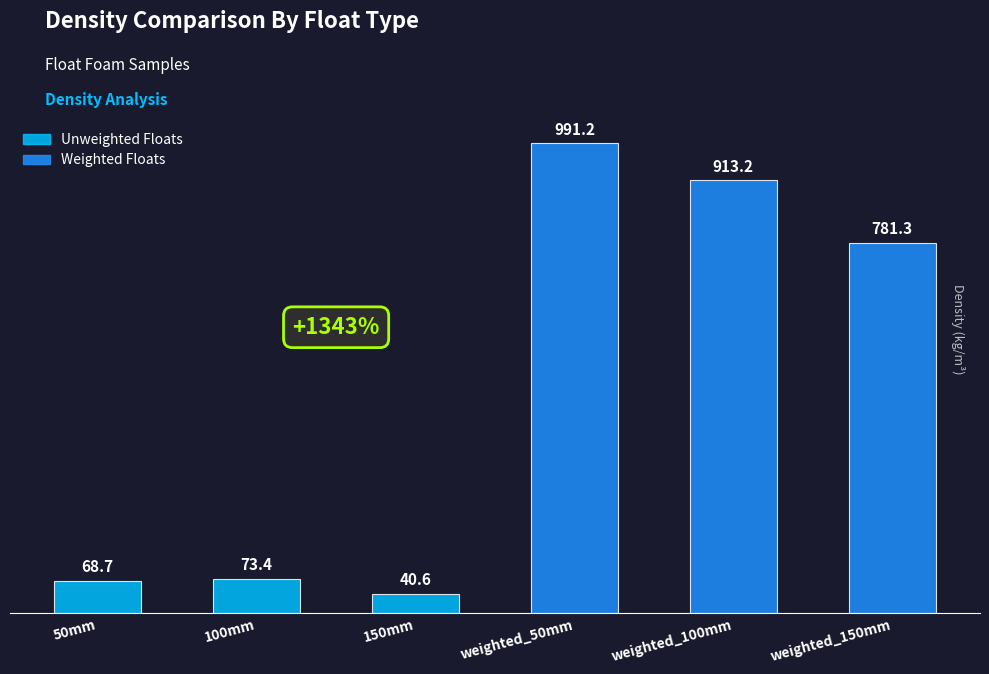

How many data points are less than 781?

3